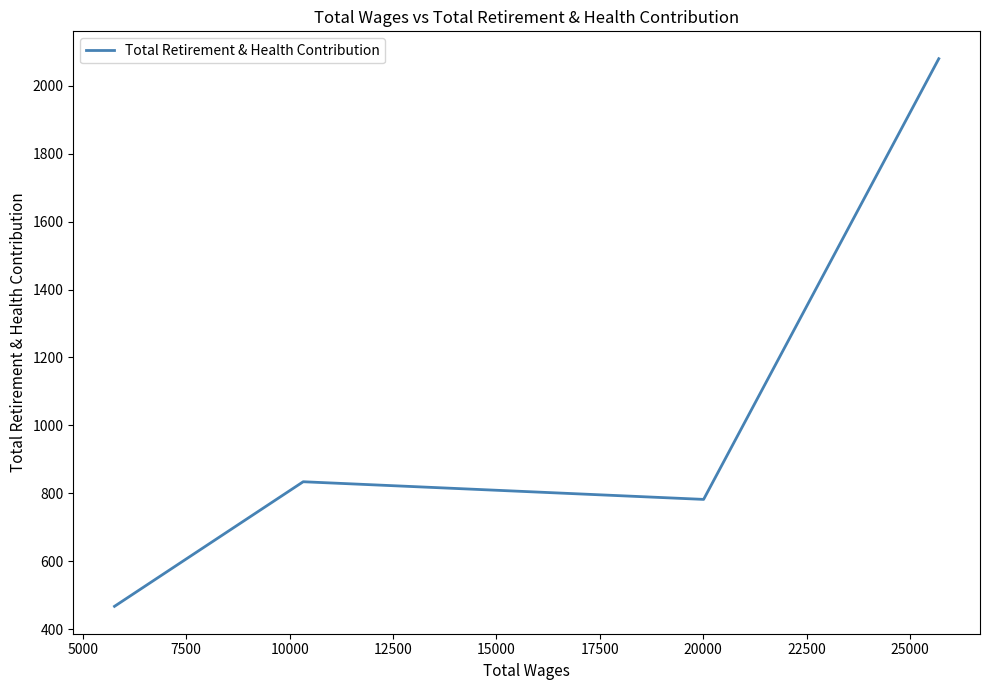

True or false: the data has more than 0 interior local peaks.

True